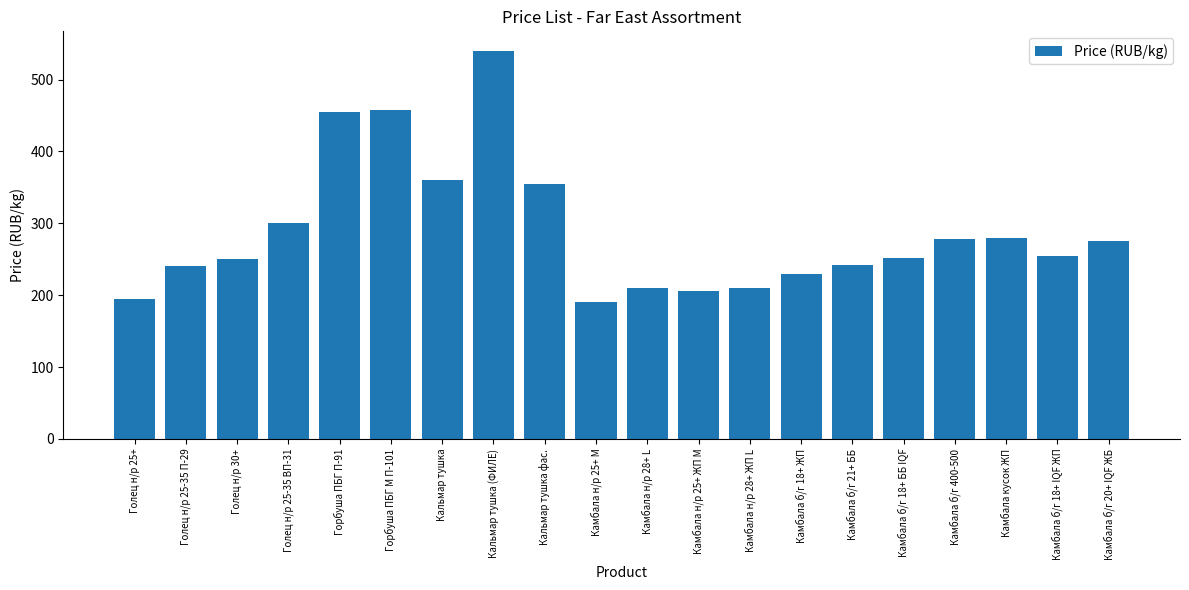

At which label does the data first exceed 255?

Голец н/р 25-35 ВП-31